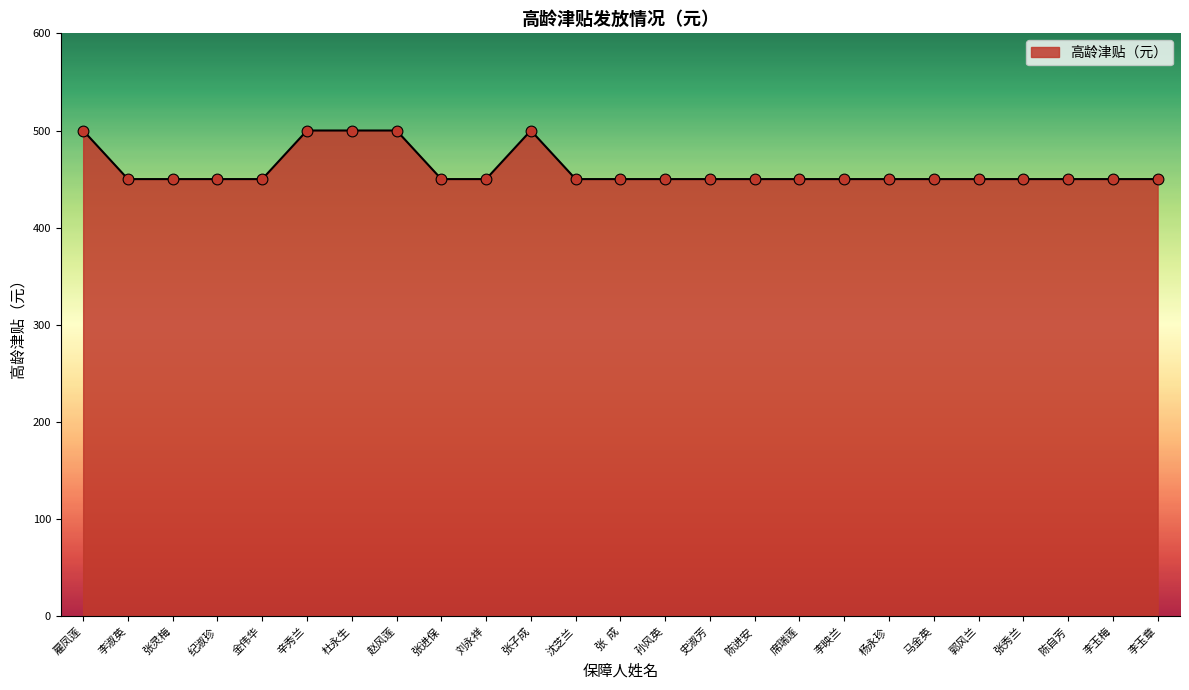

Which has a higher value, 纪淑珍 or 辛秀兰?

辛秀兰